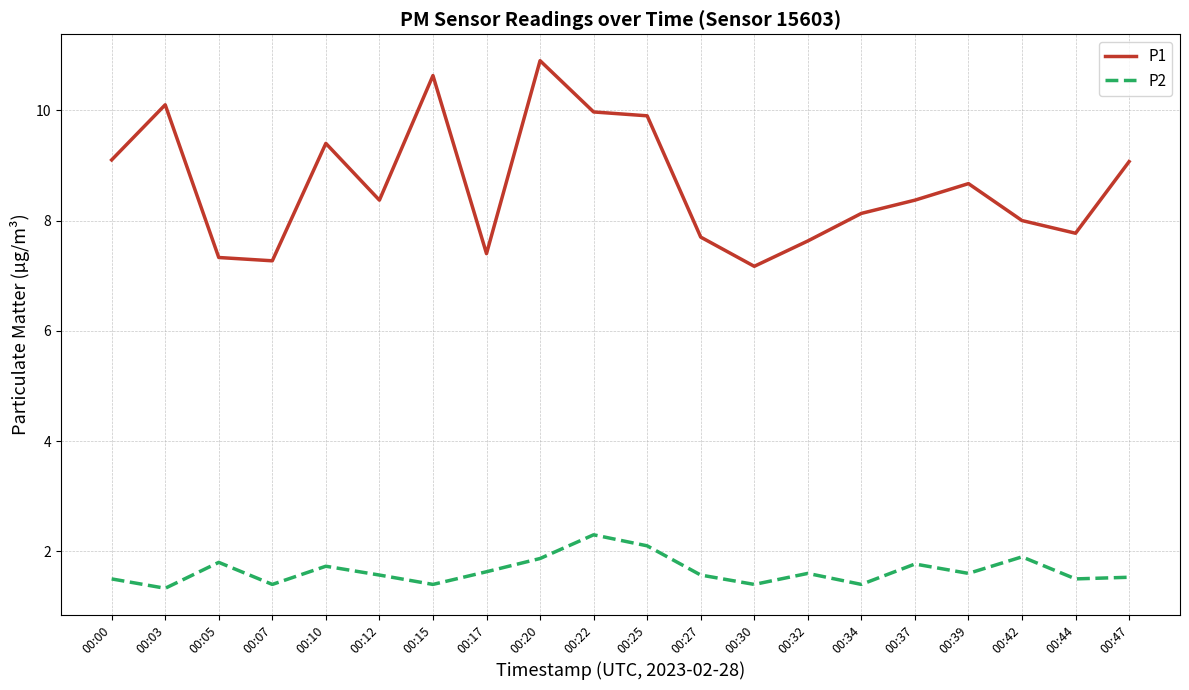

Count the number of categories in the chart.

20